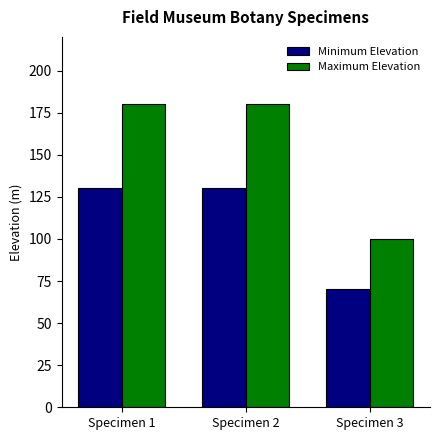

At Specimen 1, list the series in order from smallest to largest.

Minimum Elevation, Maximum Elevation